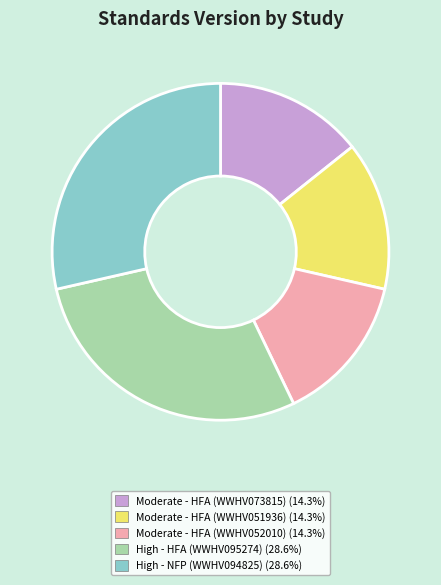

Does any single category account for the majority?

No